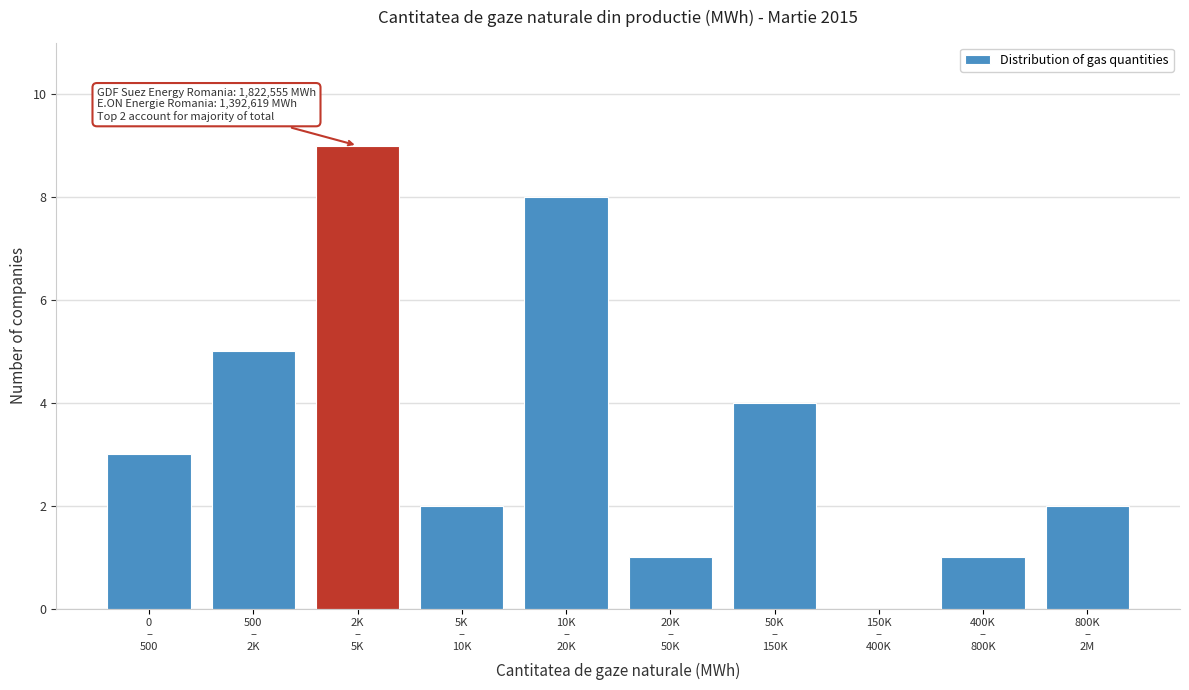

What is the maximum value shown in the chart?

9